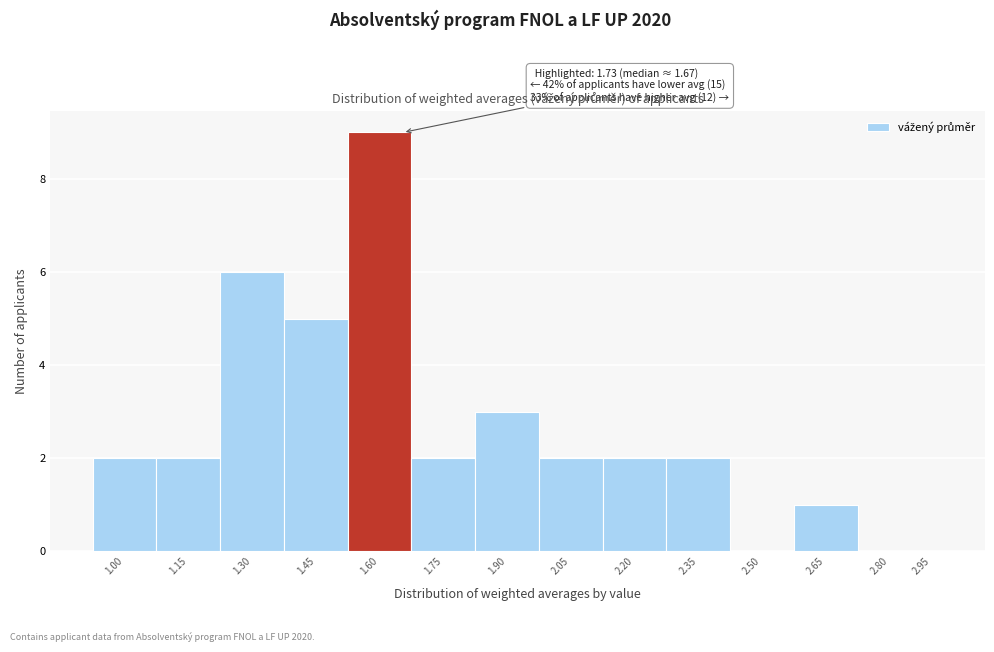

Reading left to right, transcribe all the data shown in this chart.

1.00=2	1.15=2	1.30=6	1.45=5	1.60=9	1.75=2	1.90=3	2.05=2	2.20=2	2.35=2	2.50=0	2.65=1	2.80=0	2.95=0